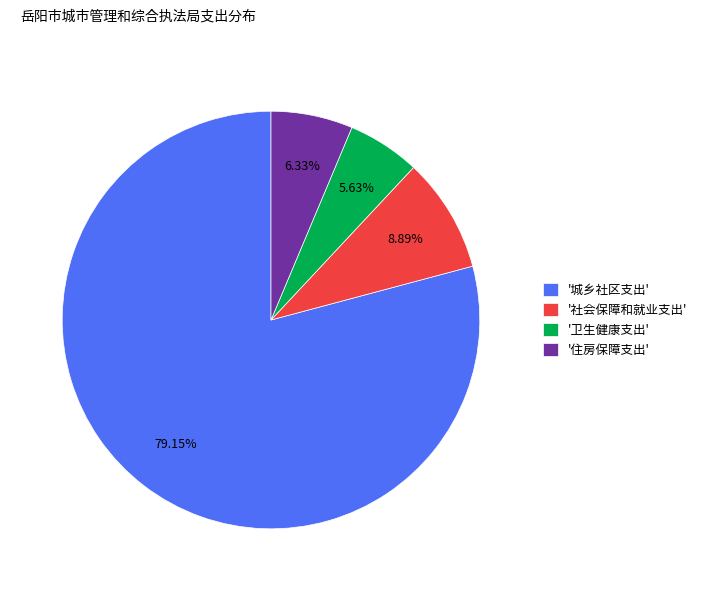

Is the sum of '社会保障和就业支出' and '城乡社区支出' greater than half?

Yes